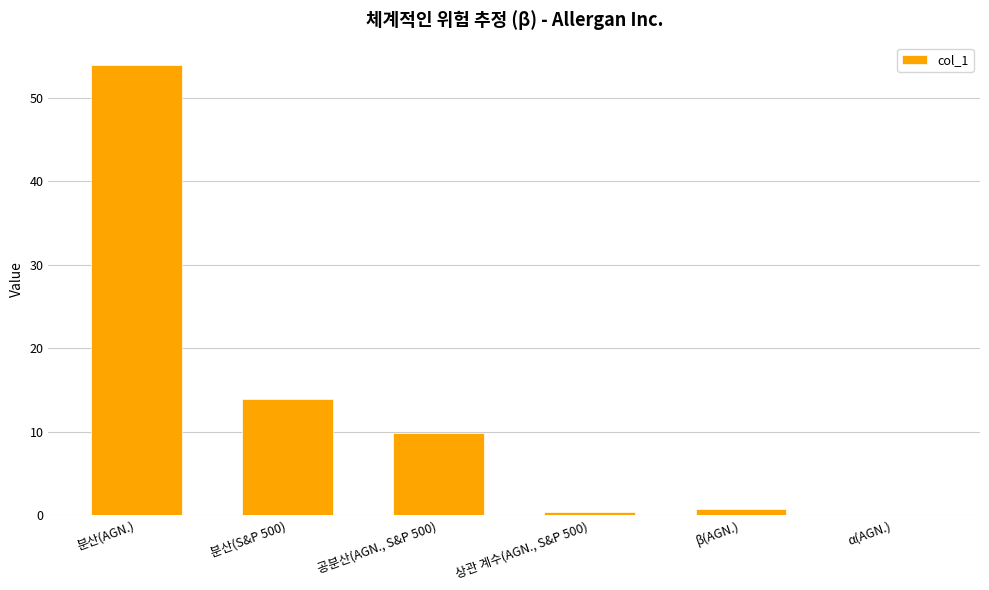

What is the sum of all values?

78.9